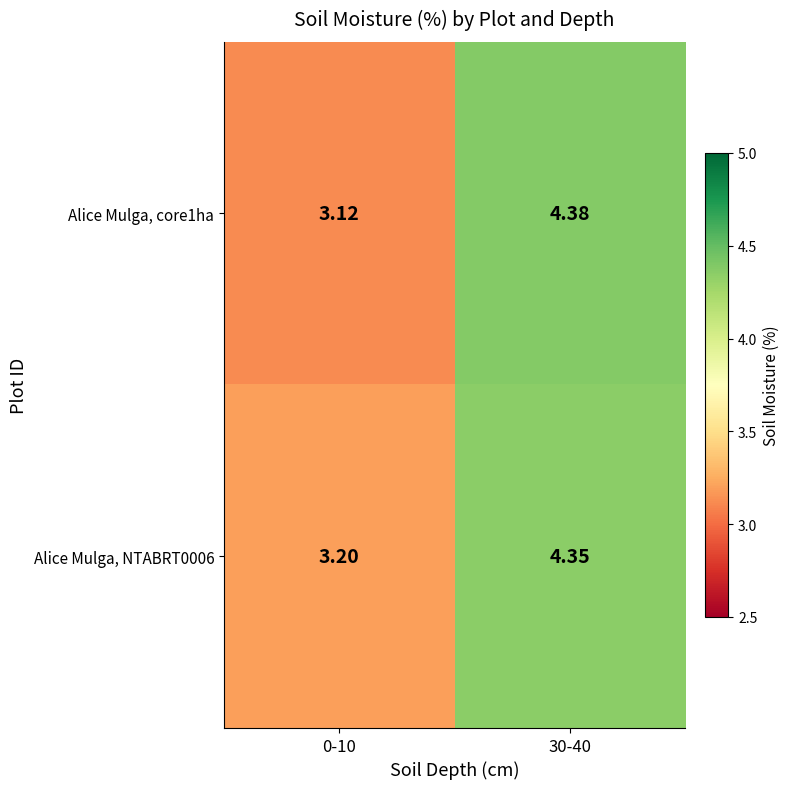

At which category does the chart reach its peak across all series?

30-40